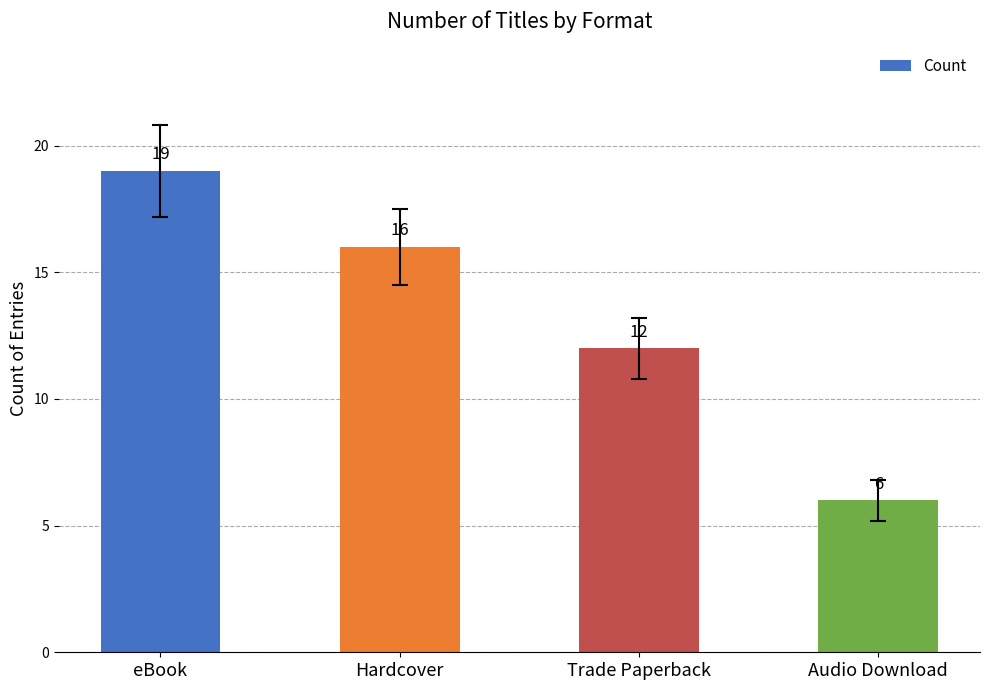

What is the average value?

13